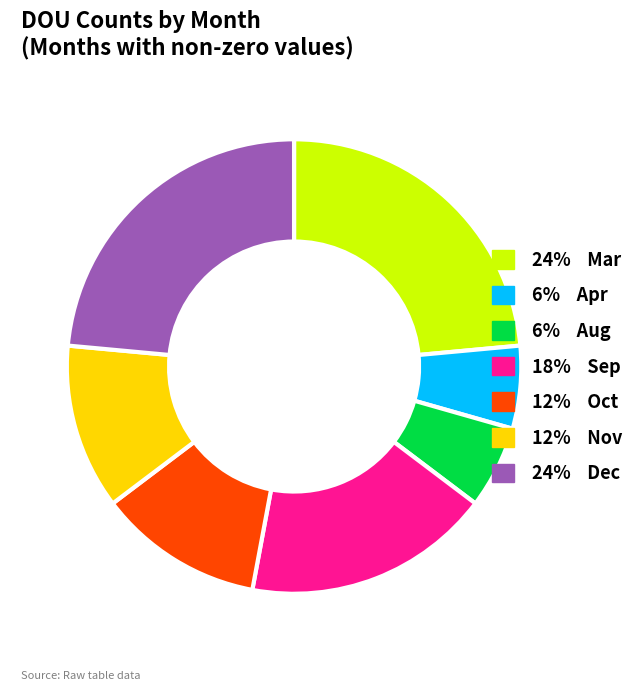

Do 24% Mar and 18% Sep together represent more than half of the pie?

No